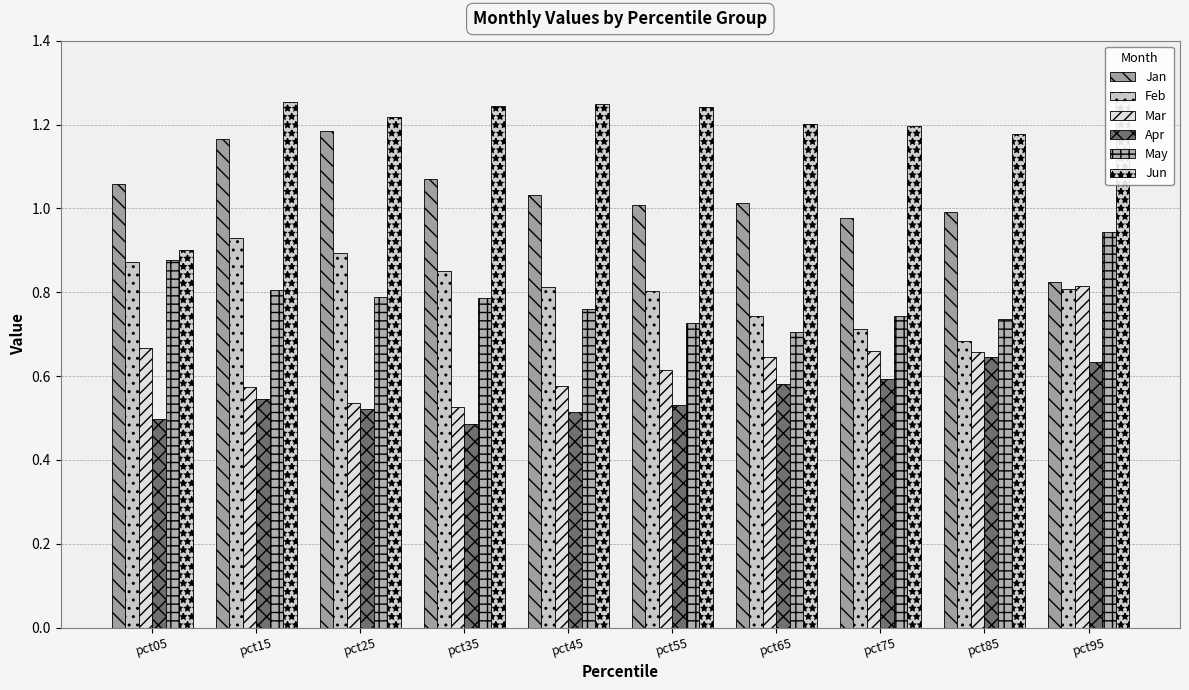

Between pct55 and pct85, which series saw the biggest shift?

Feb